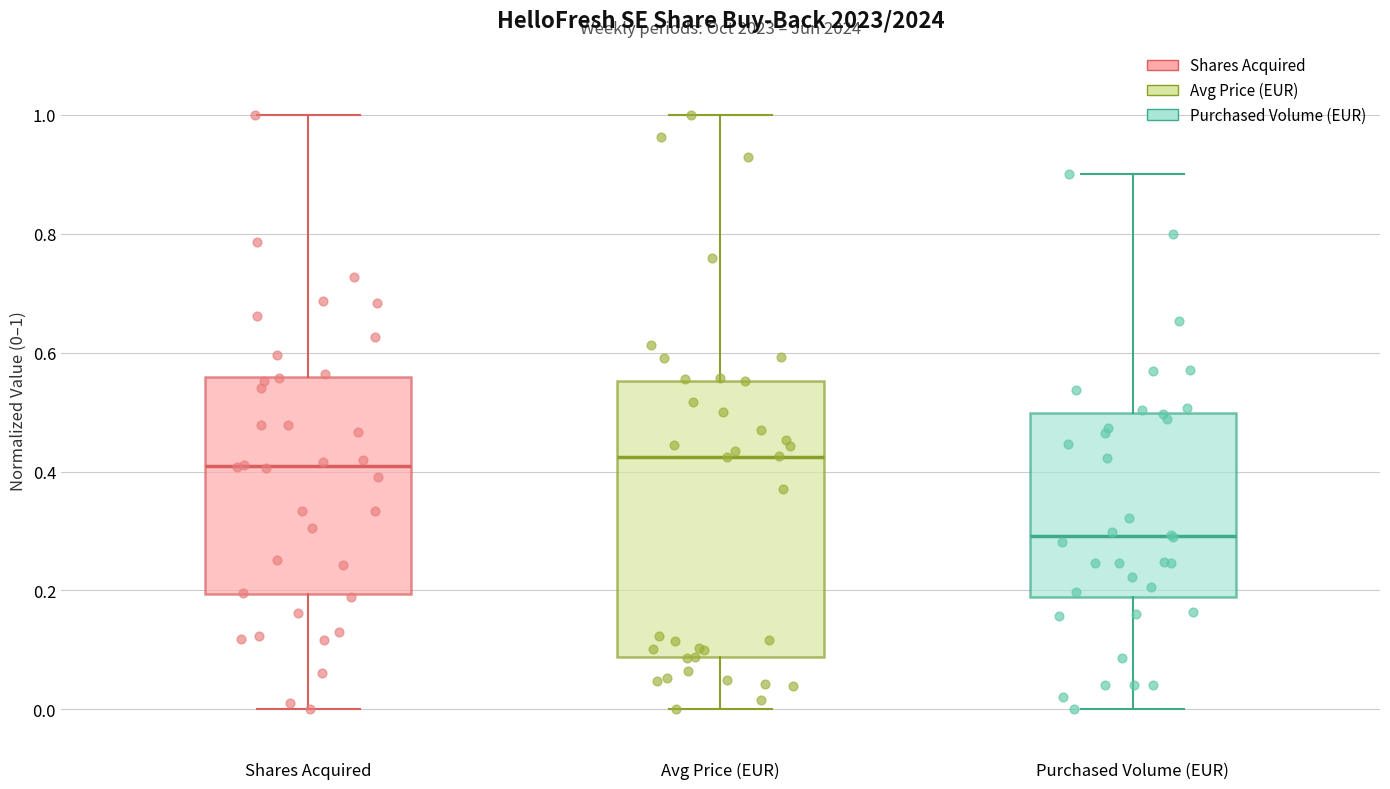

Where is the lower edge of the box for Purchased Volume (EUR) on the y-axis? The values are not printed on the chart, so give them approximately, as read against the axis.

0.18